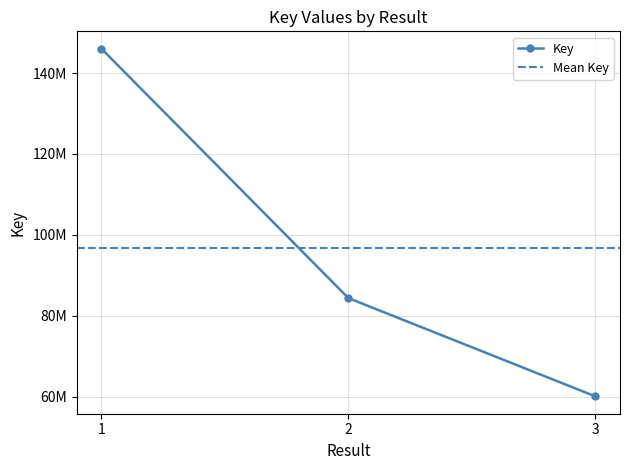

Where does the data first go above 84369309?

1